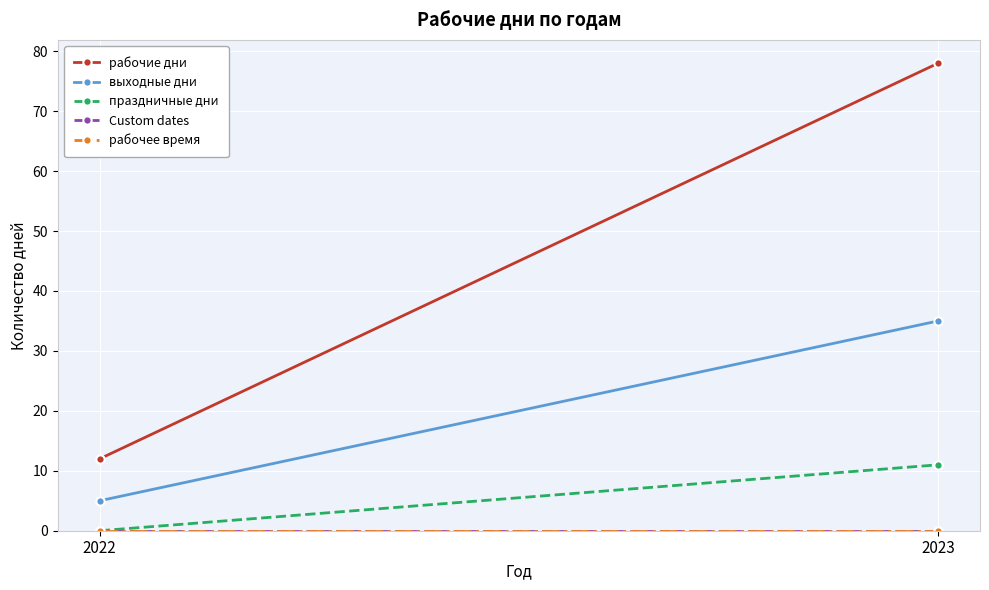

Which series has the largest range (max minus min)?

рабочие дни